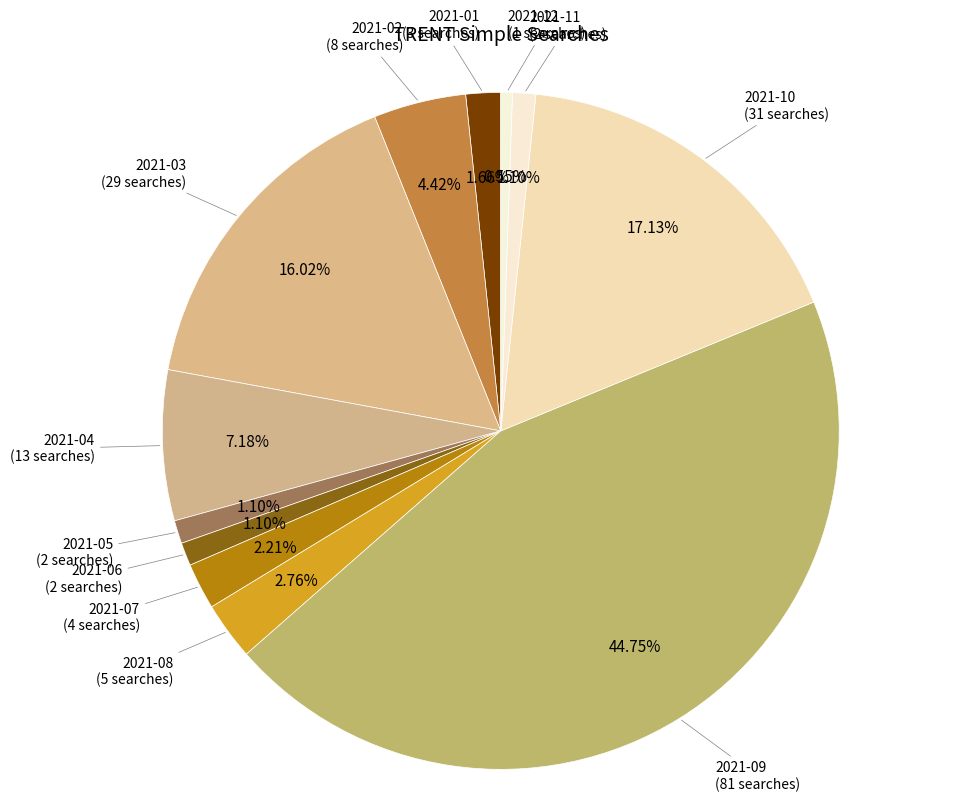

How many slices are in this pie chart?

12